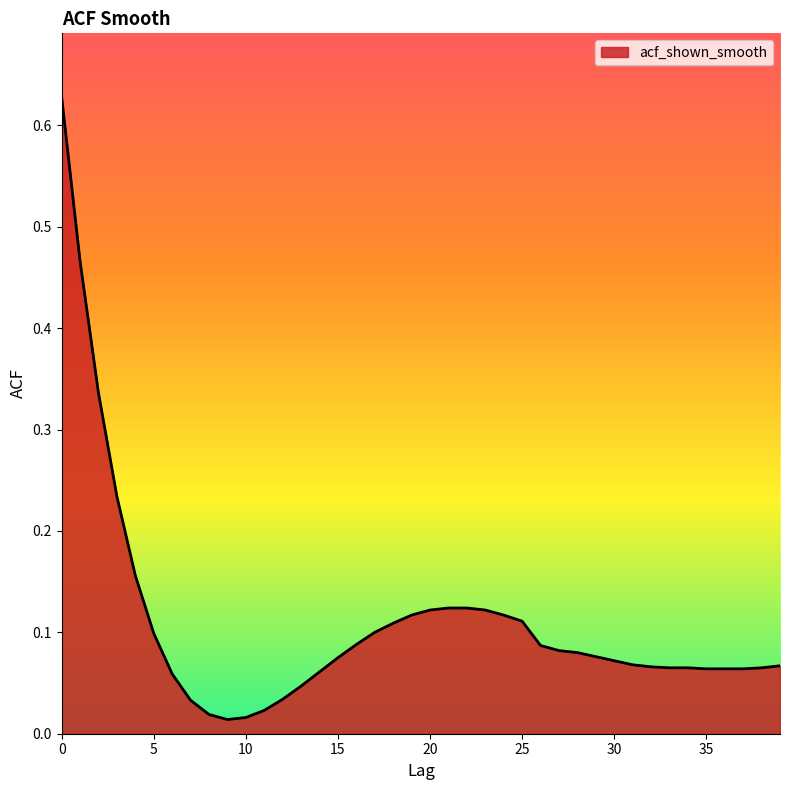

List the labels in order of value, smallest first.

9, 10, 8, 11, 7, 12, 13, 6, 14, 35, 36, 37, 33, 34, 38, 32, 39, 31, 30, 15, 29, 28, 27, 26, 16, 5, 17, 18, 25, 19, 24, 20, 23, 21, 22, 4, 3, 2, 1, 0